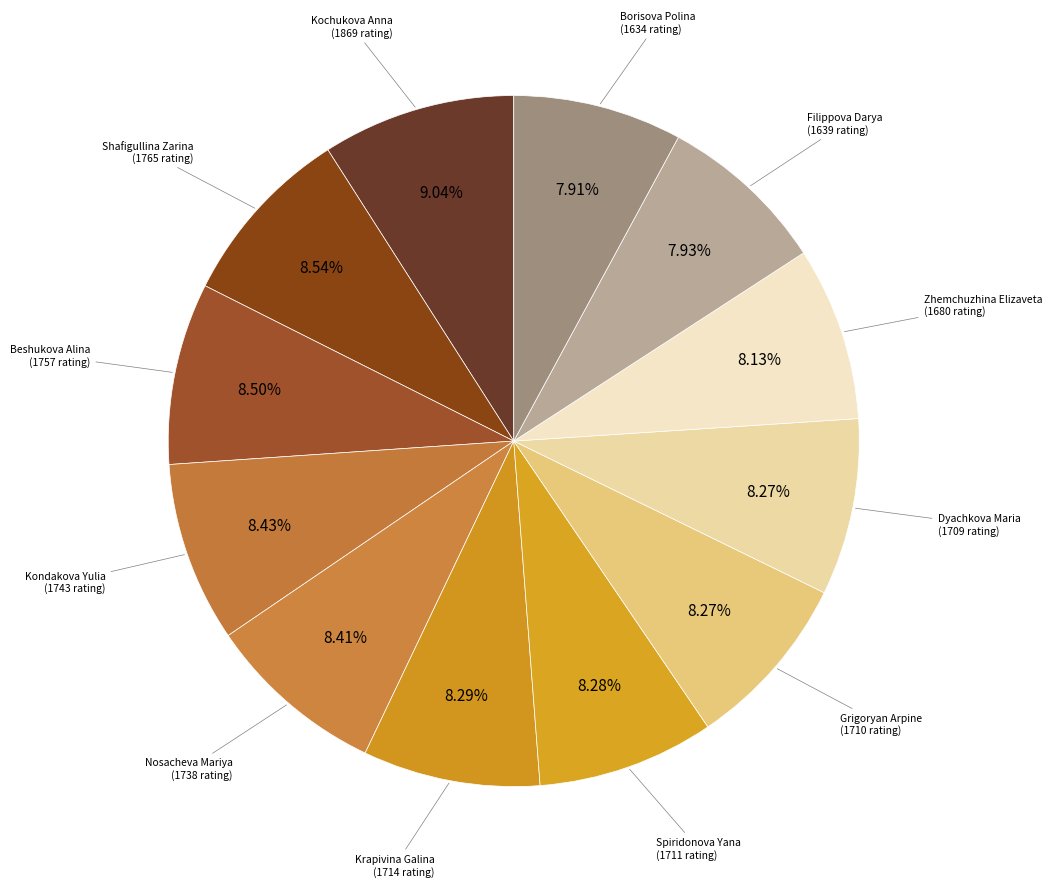

What is the ratio of the value at Dyachkova Maria to the value at Nosacheva Mariya?

1.0